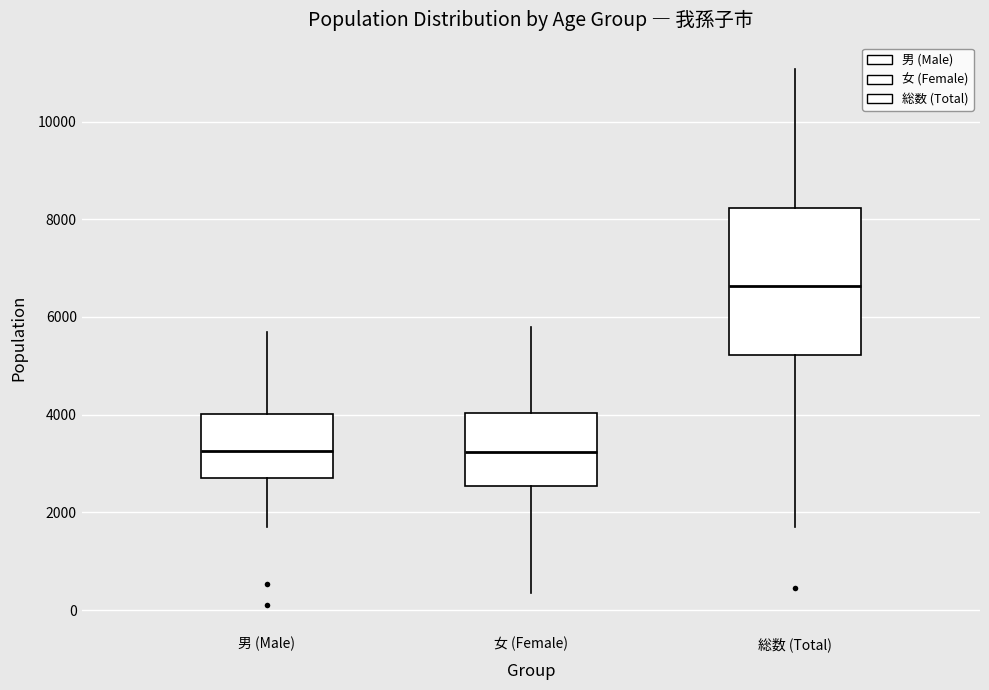

Which box has the highest median line?

総数 (Total)